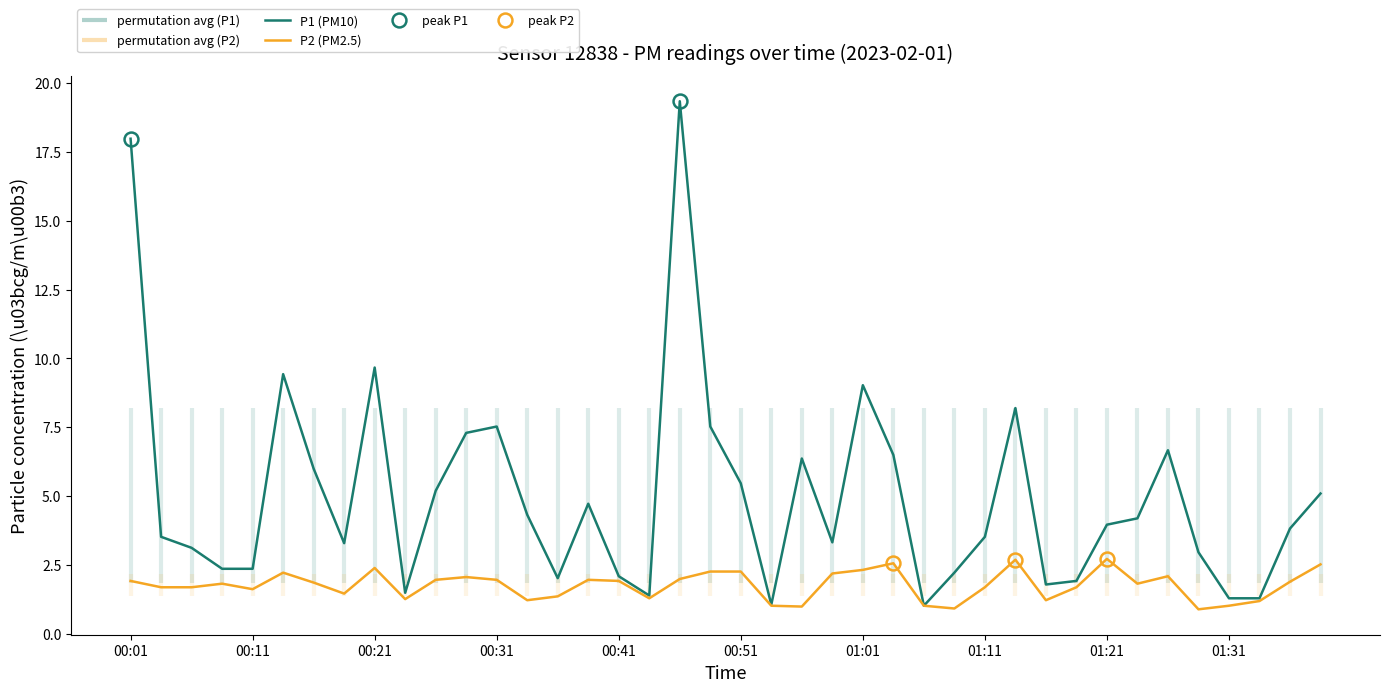

What is the highest value of the P2 (PM2.5) series?

2.7